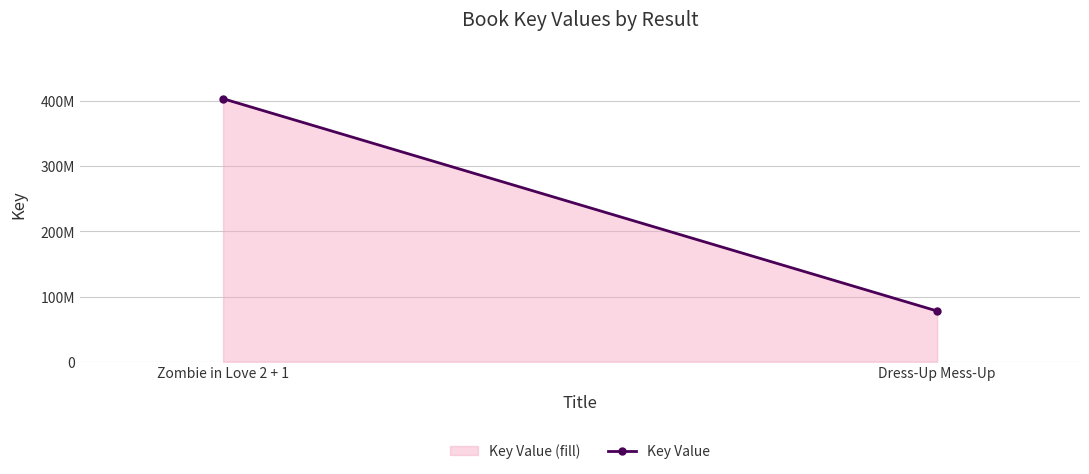

What is the change in value from Zombie in Love 2 + 1 to Dress-Up Mess-Up?

-325818431